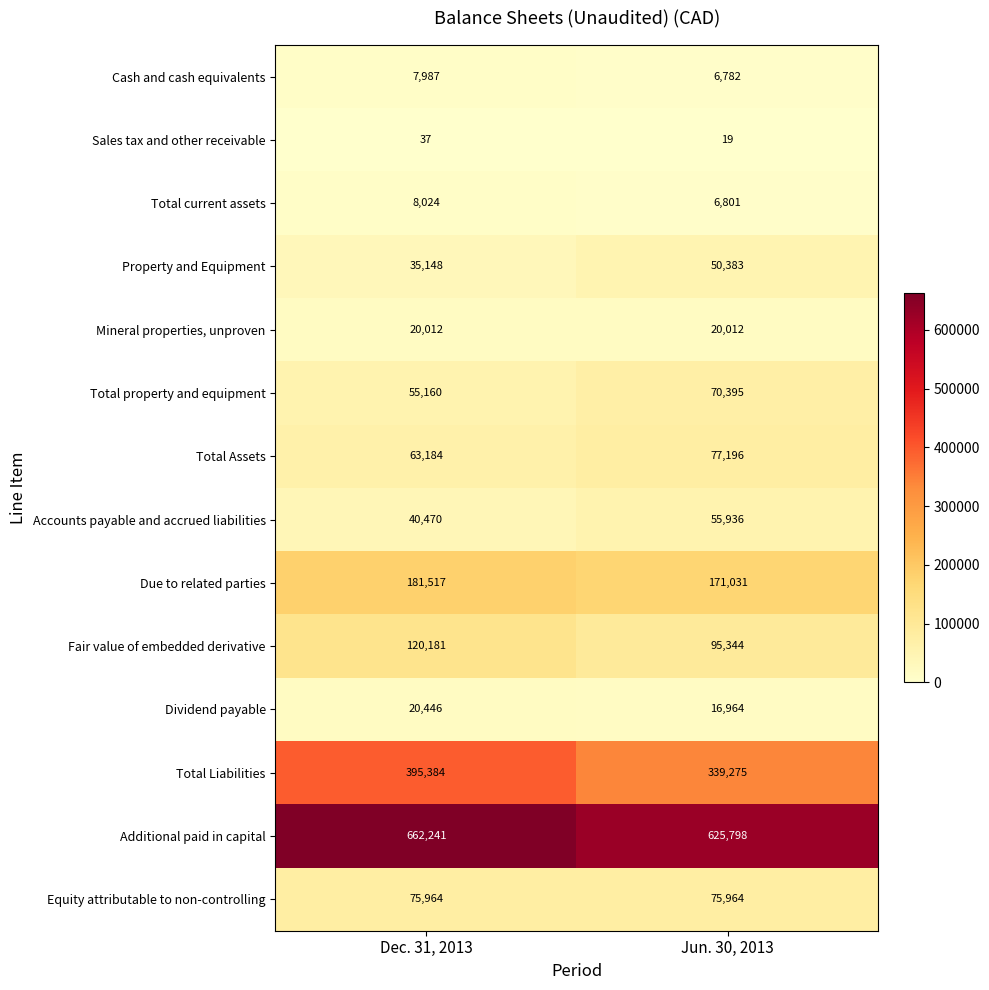

What is the difference between the maximum and minimum values in the Total current assets series?

1223